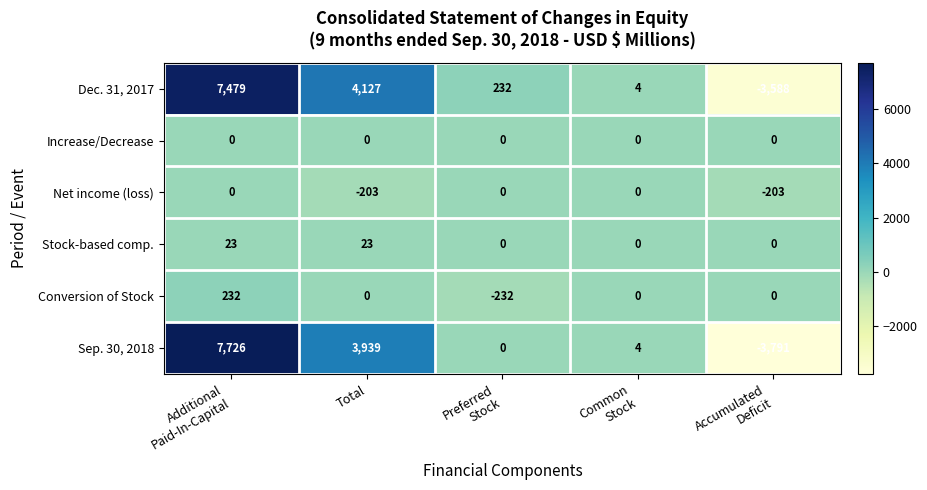

What is the smallest value displayed?

-3791